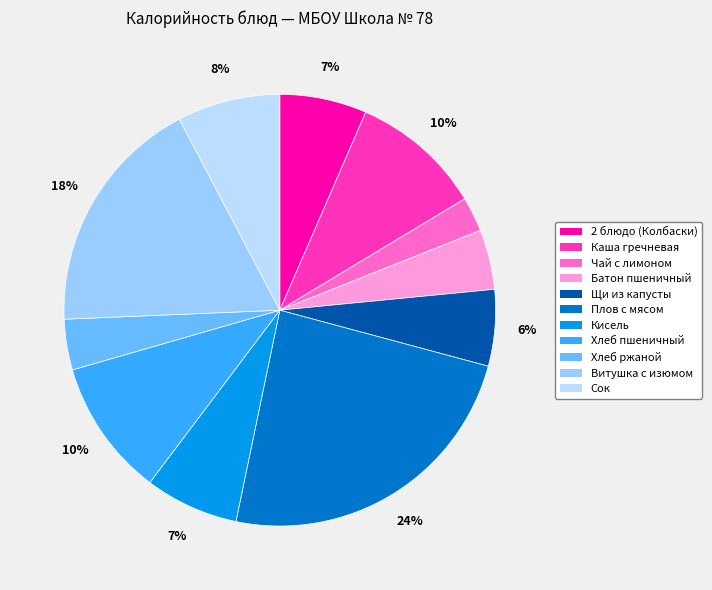

What is the ratio of the value at Сок to the value at Каша гречневая?

0.8